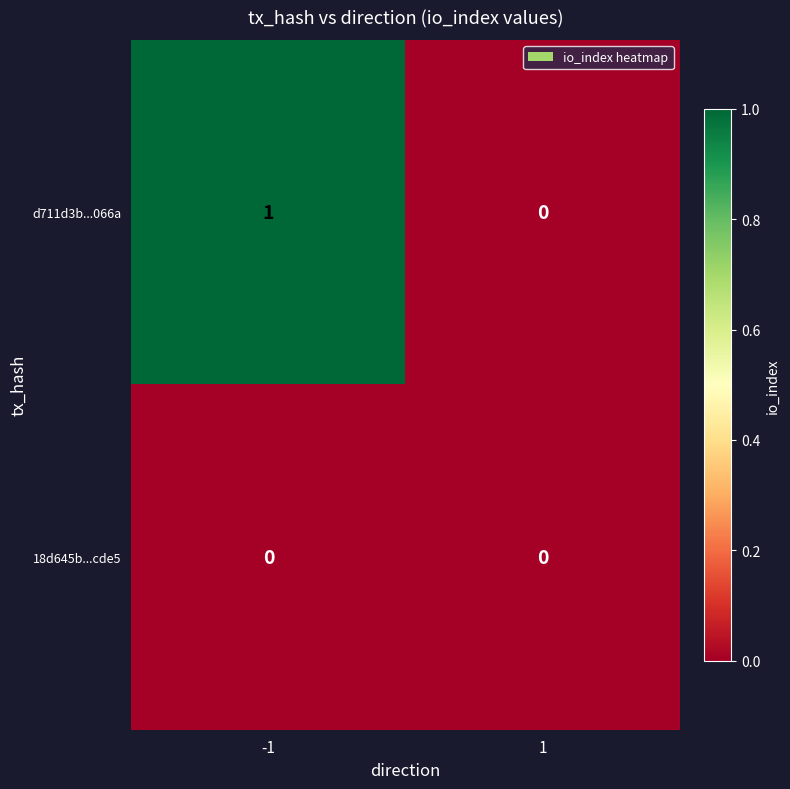

Which series has the largest total across all categories?

d711d3b...066a